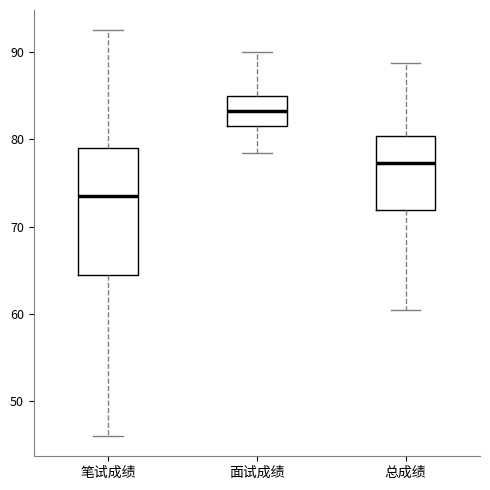

Which box's median line is the highest?

面试成绩